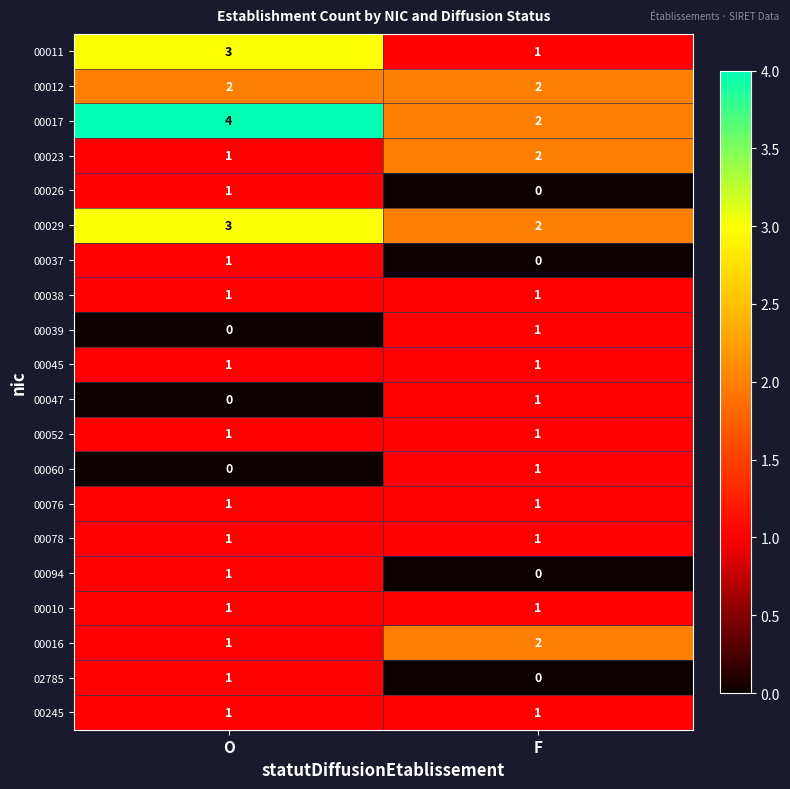

List the labels in order of 00016 value, smallest first.

O, F